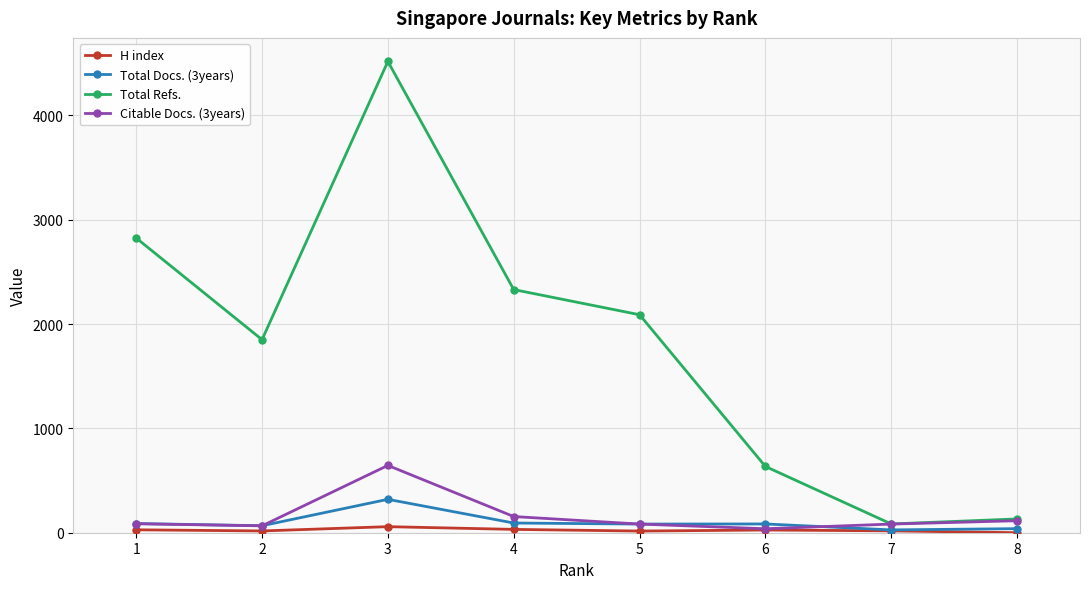

At which category is the sum across all series the highest?

3